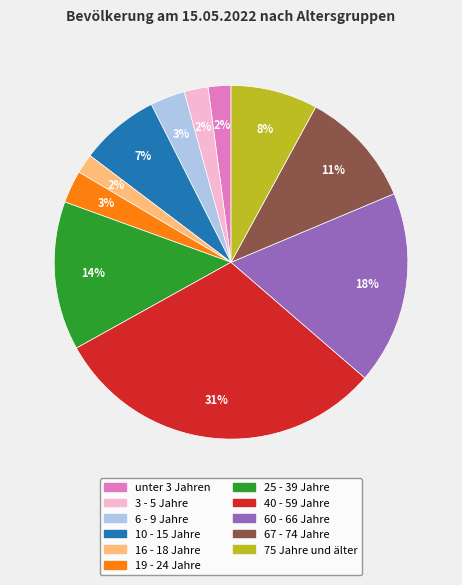

To the nearest percent, what portion does 60 - 66 Jahre represent?

18%